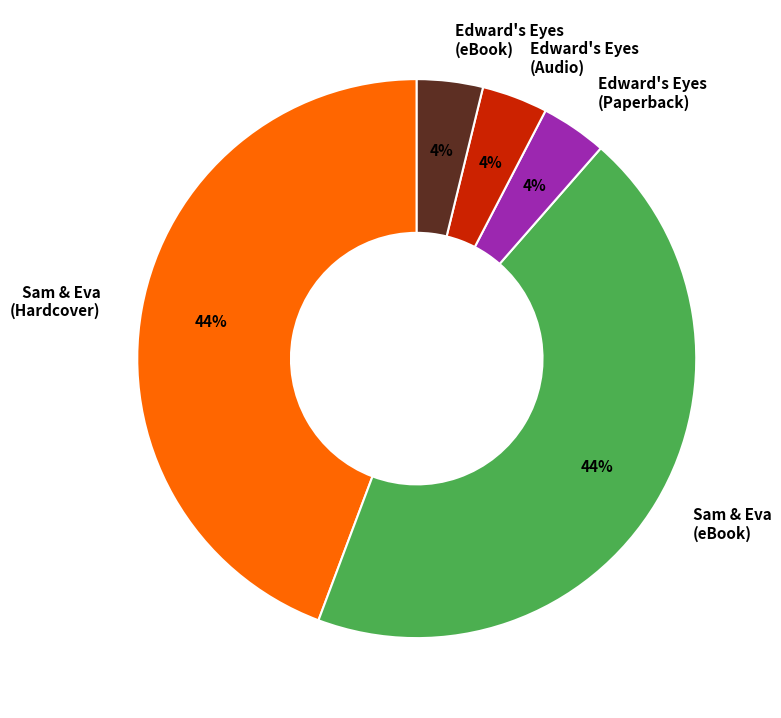

What is the ratio of the value at Edward's Eyes (eBook) to the value at Edward's Eyes (Audio)?

1.0